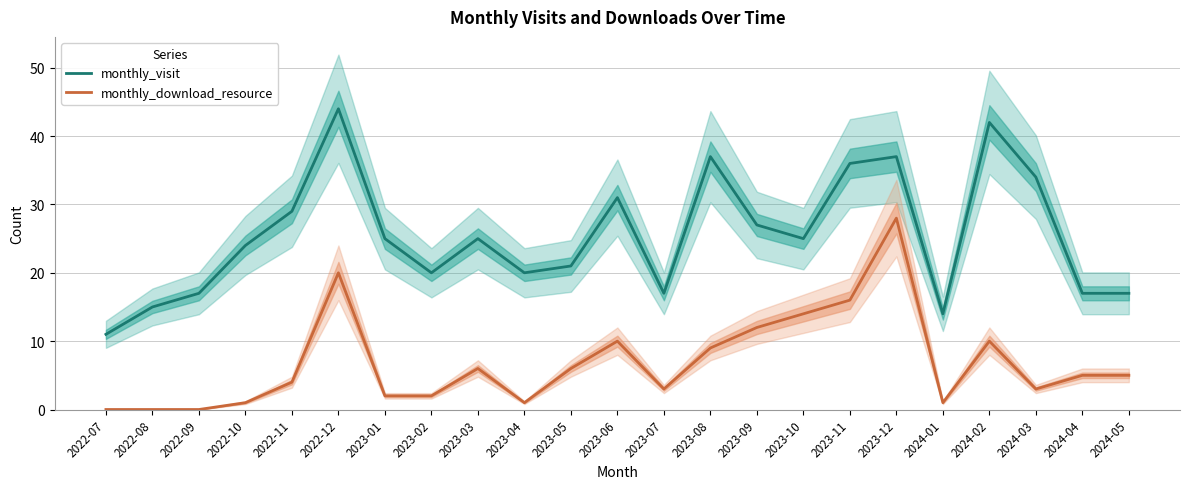

True or false: monthly_download_resource and monthly_visit cross at least once.

False